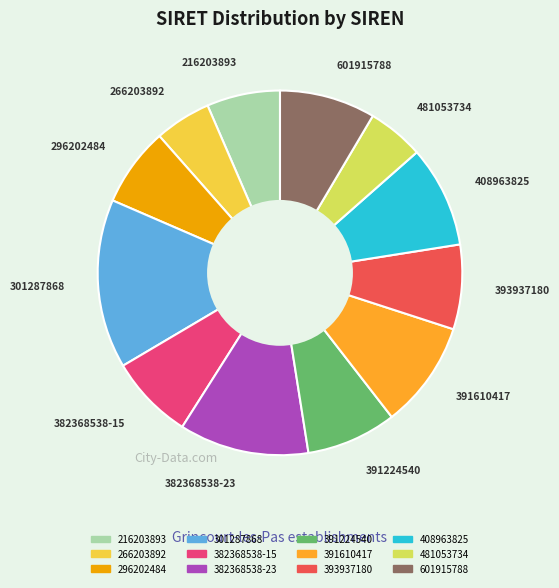

Is 408963825 the majority of the pie?

No